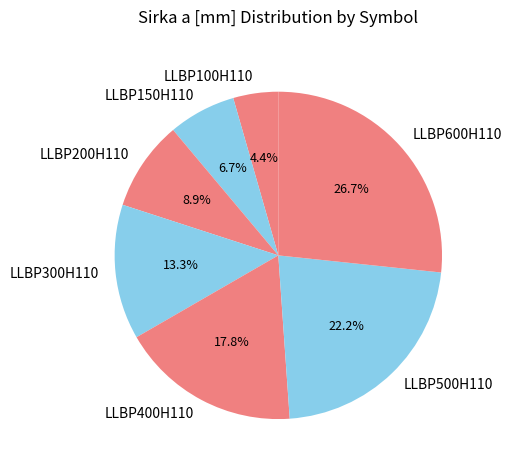

True or false: LLBP200H110 accounts for 1% of the total.

False